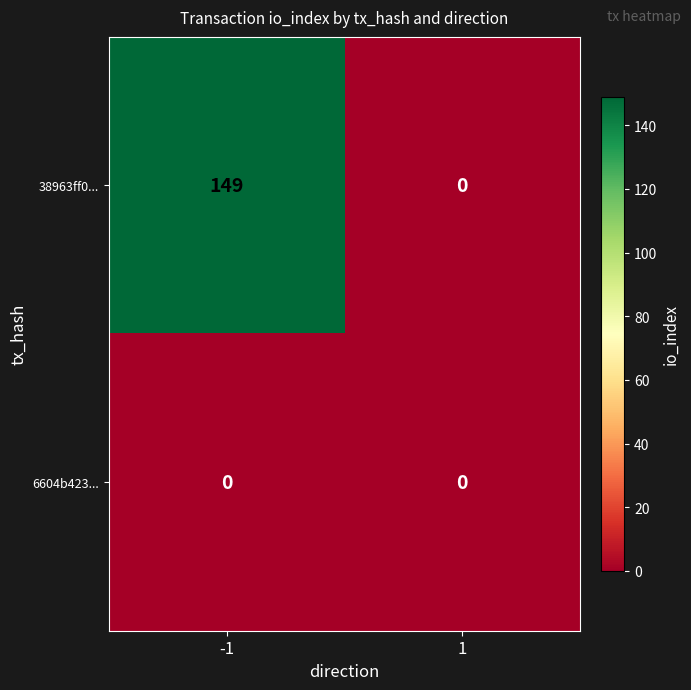

At -1, list the series in order from largest to smallest.

38963ff0..., 6604b423...